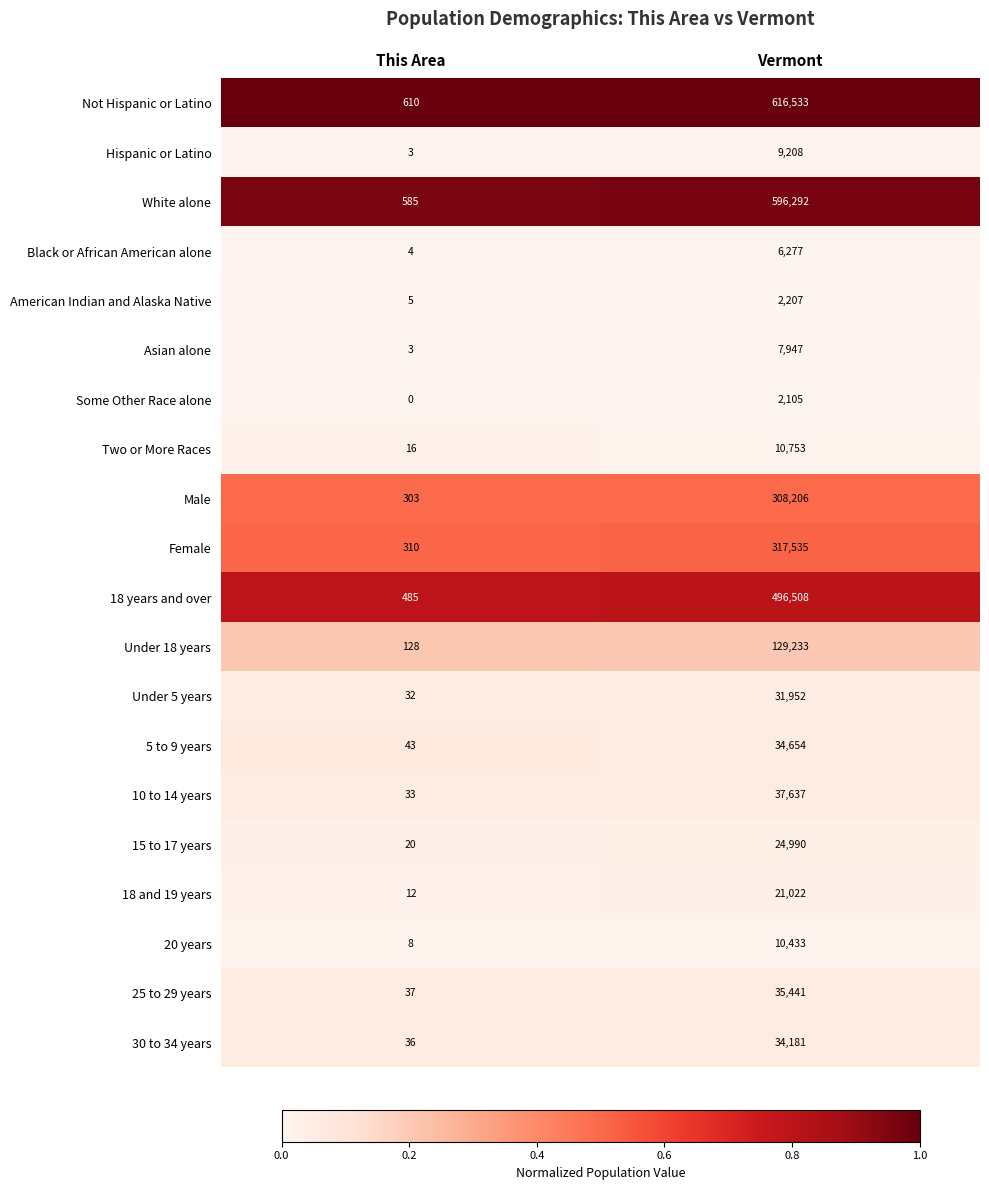

What is the average value of the 15 to 17 years series?

12505